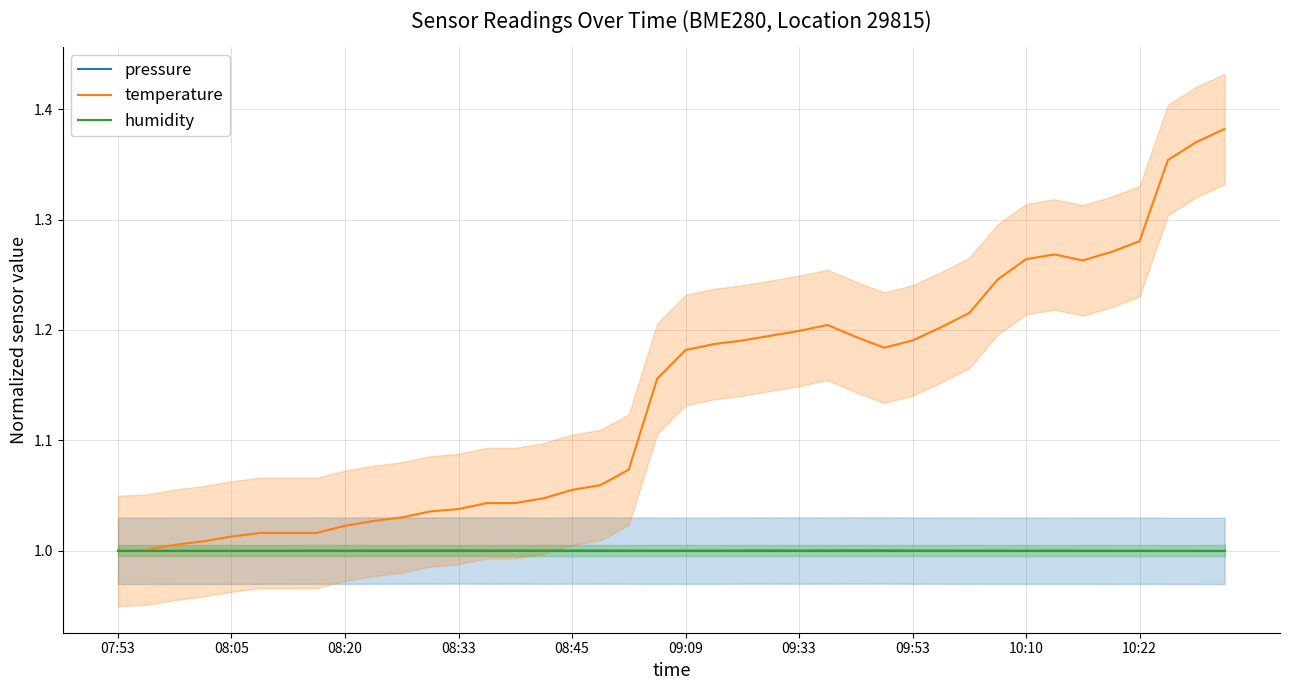

How many data points does each series have?

40